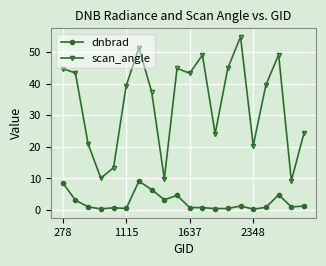

True or false: dnbrad has more than 2 points higher than both neighbors.

True